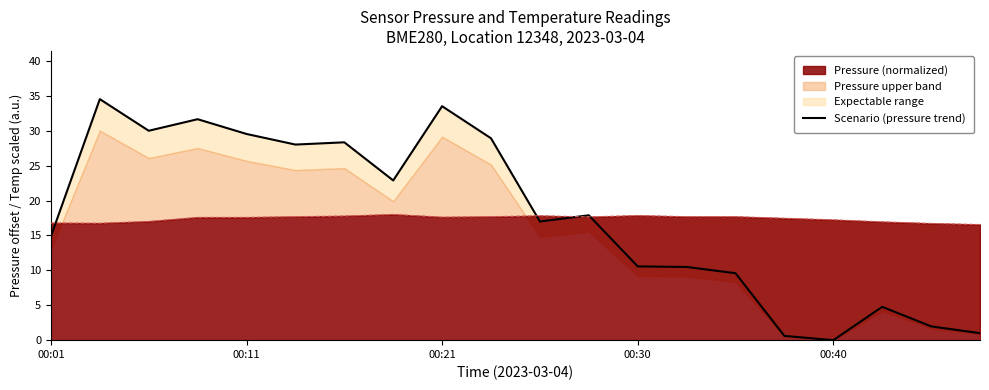

How many positive values are there?

19